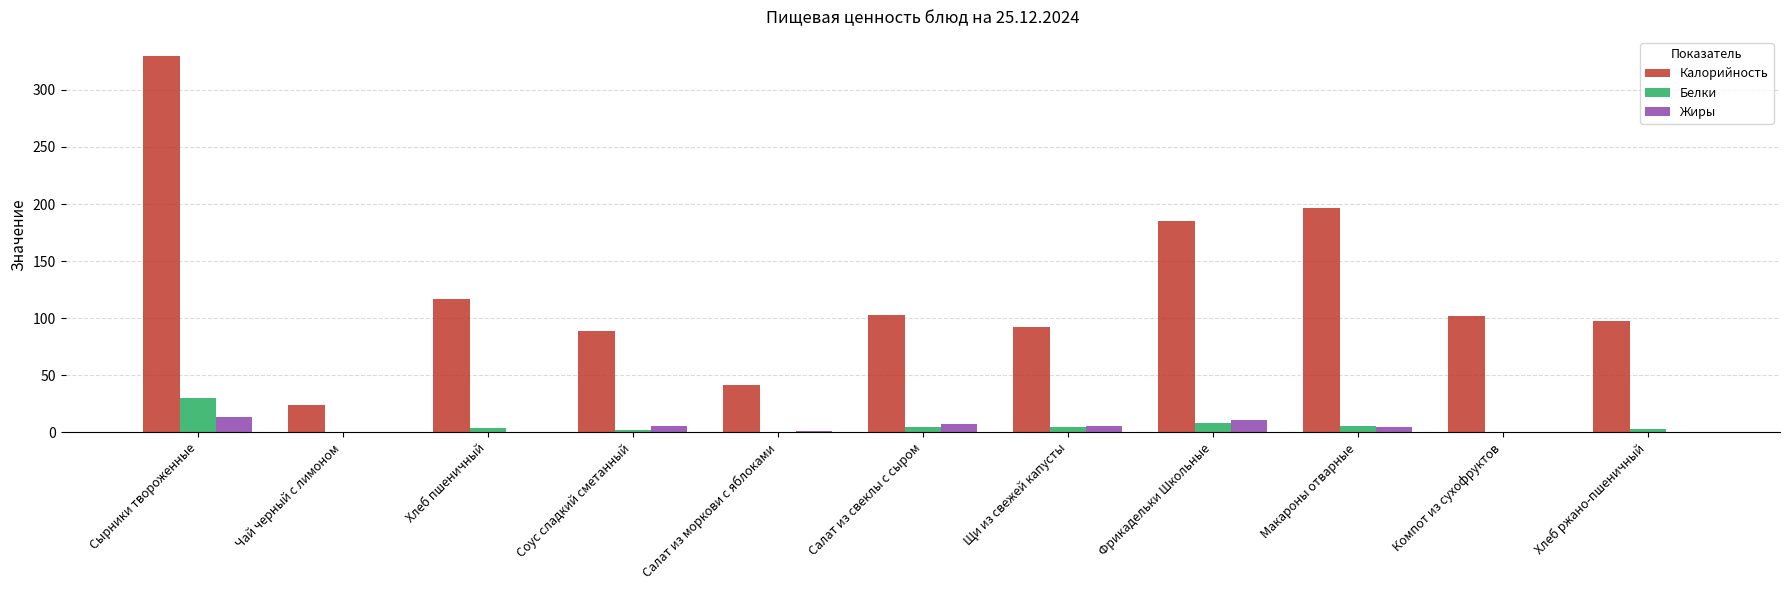

Which series has the largest total across all categories?

Калорийность